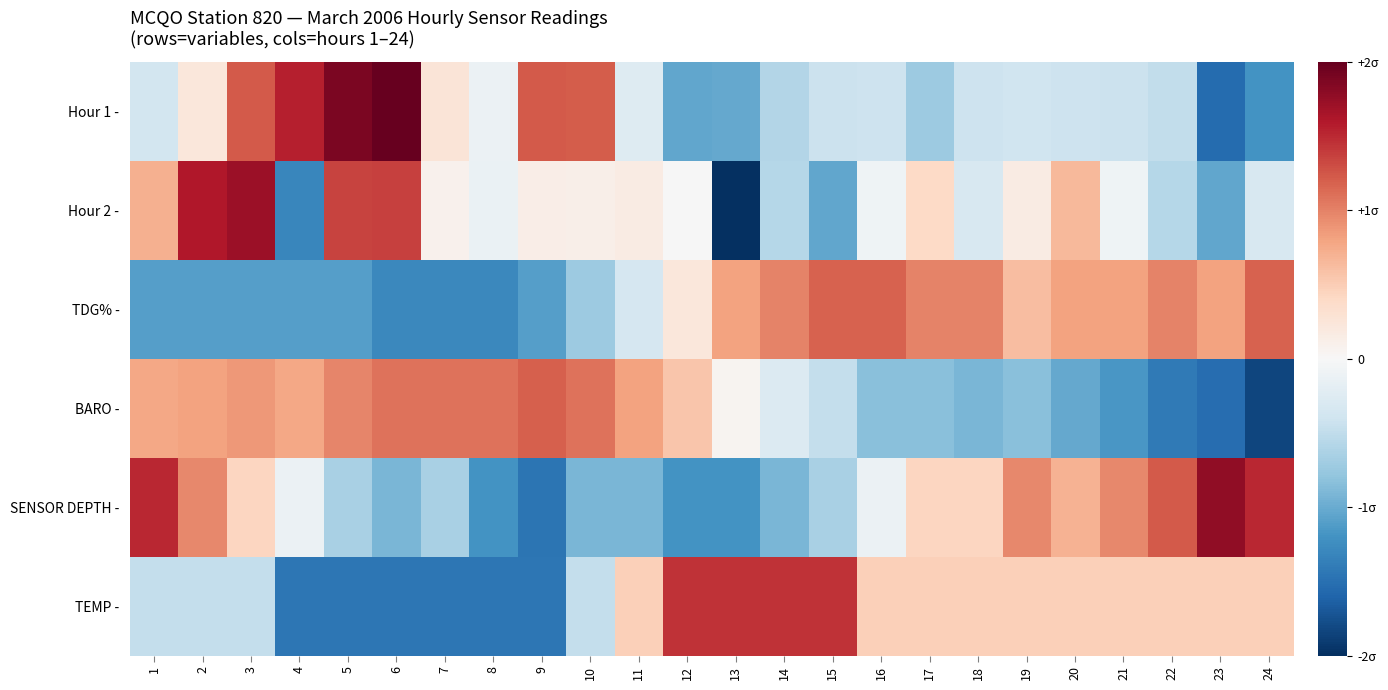

Rank the series by their maximum value, from lowest to highest.

TDG% -, BARO -, TEMP -, Hour 2 -, SENSOR DEPTH -, Hour 1 -